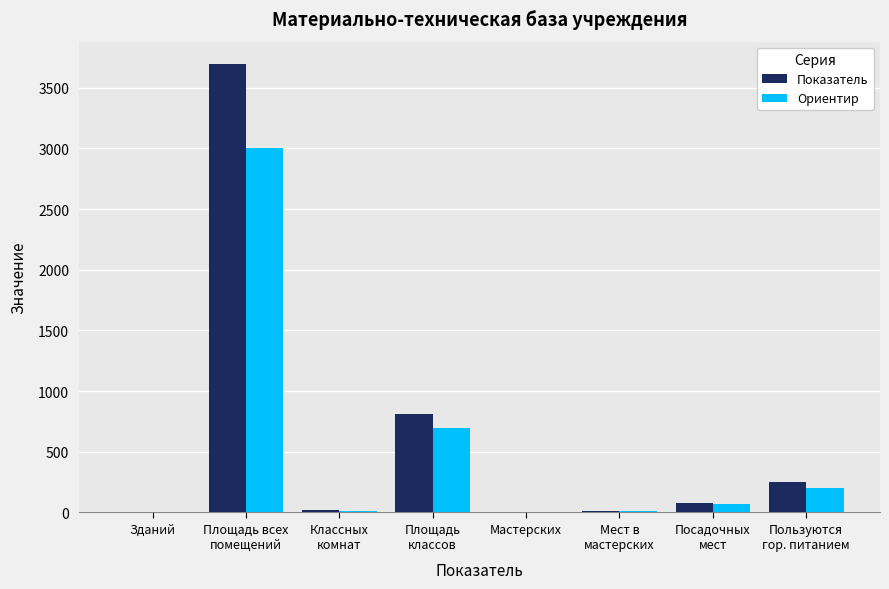

What is the highest value of the Показатель series?

3695